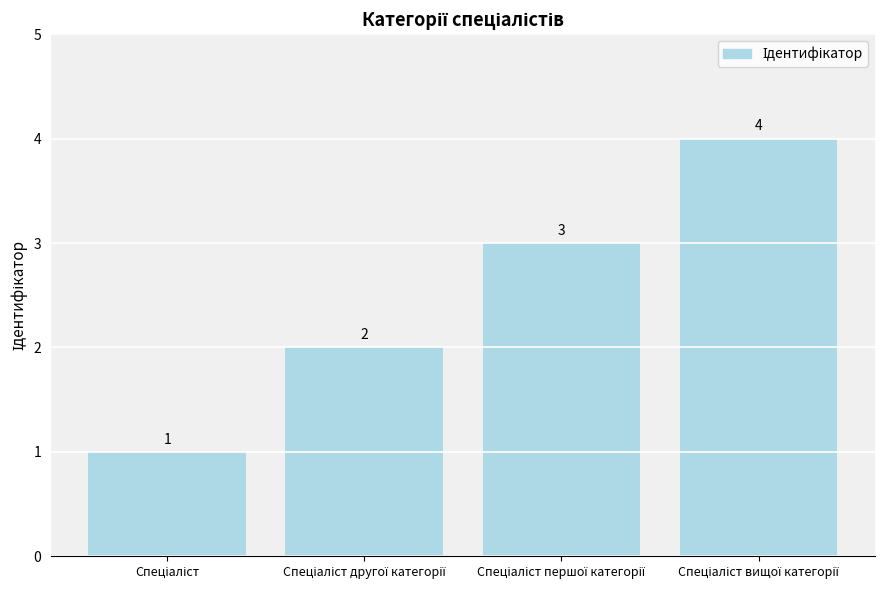

What is the value of the 2nd bar from the left?

2